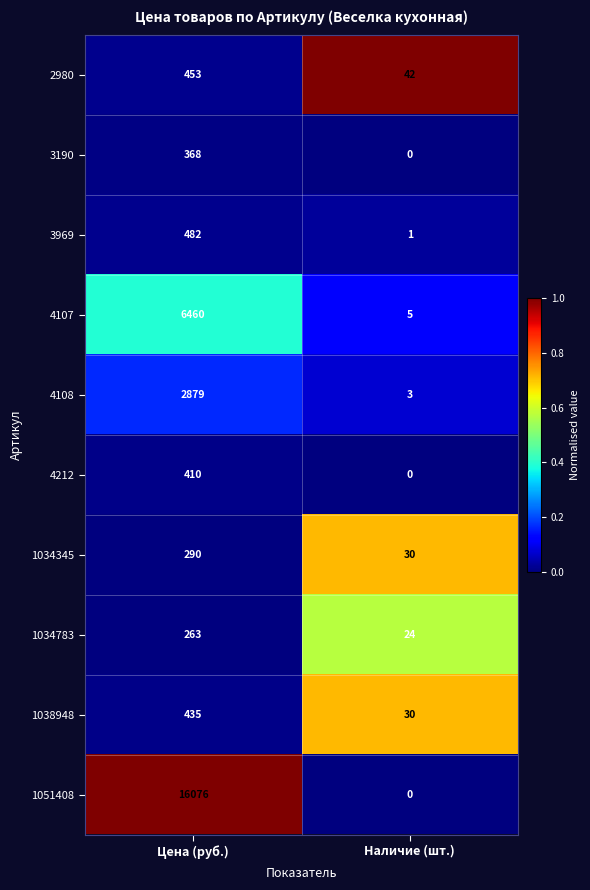

At Цена (руб.), list the series in order from smallest to largest.

1034783, 1034345, 3190, 4212, 1038948, 2980, 3969, 4108, 4107, 1051408